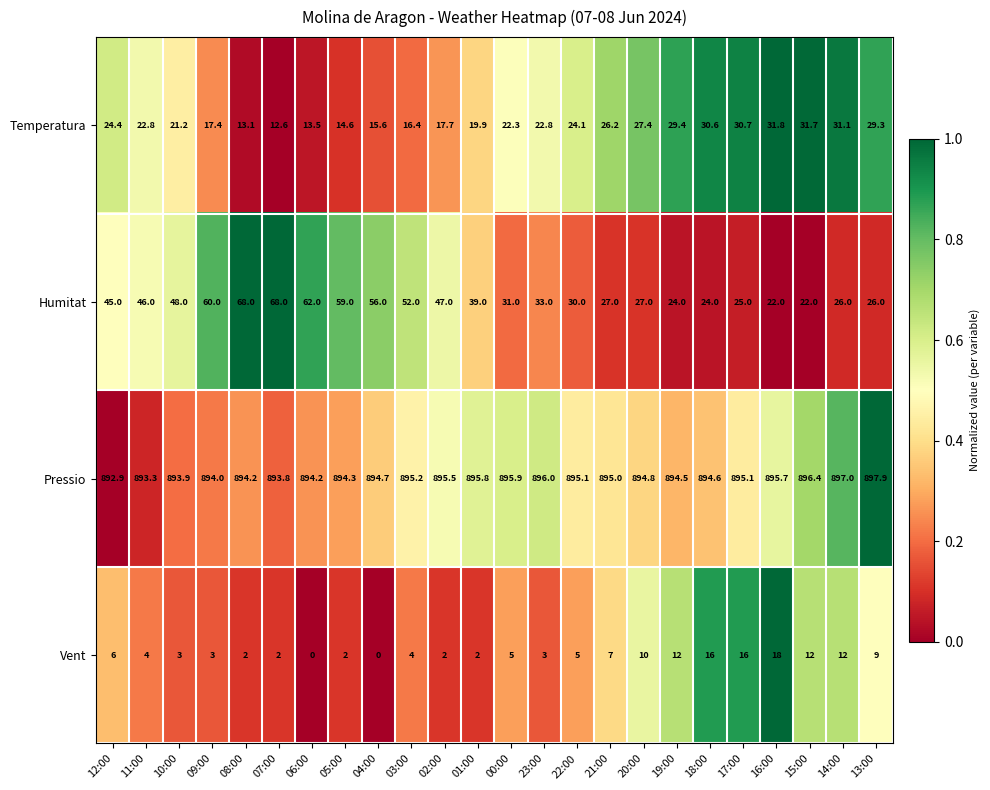

The Humitat series shows 46.0 at 08:00. True or false?

False